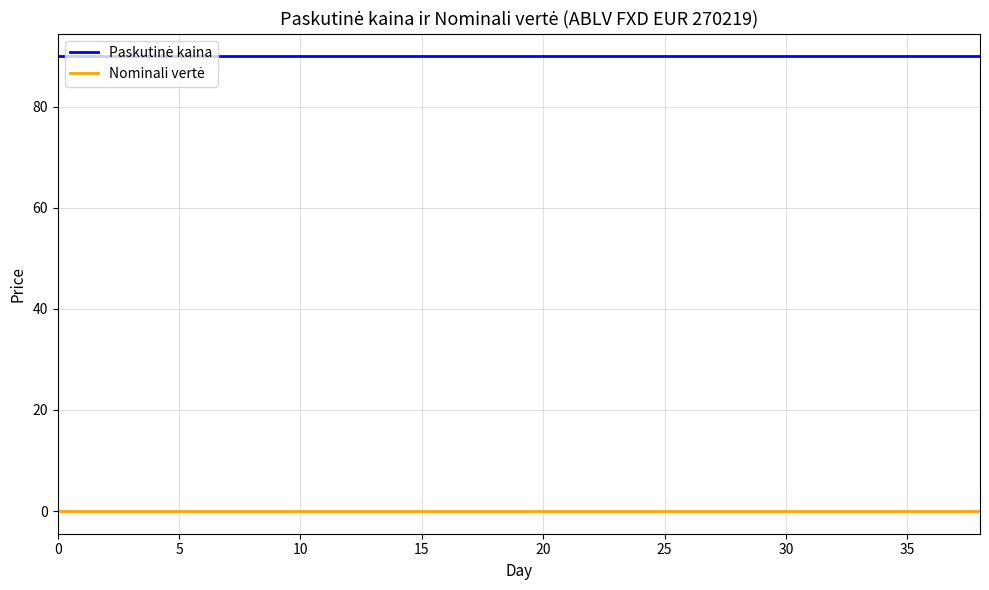

What is the maximum value shown in the chart?

89.9